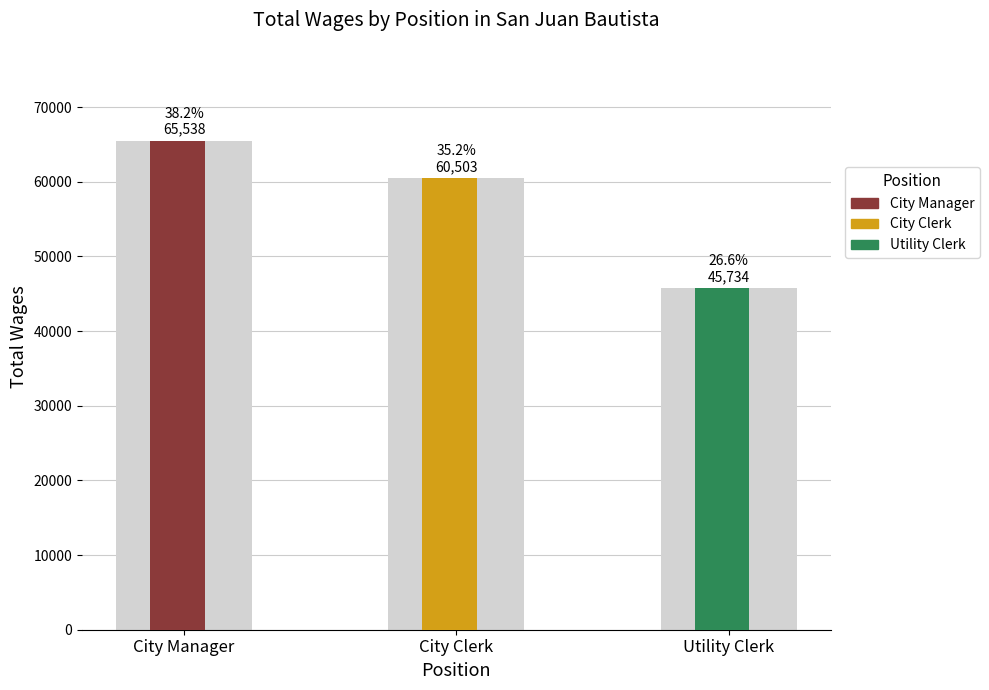

What is the average value?

57258